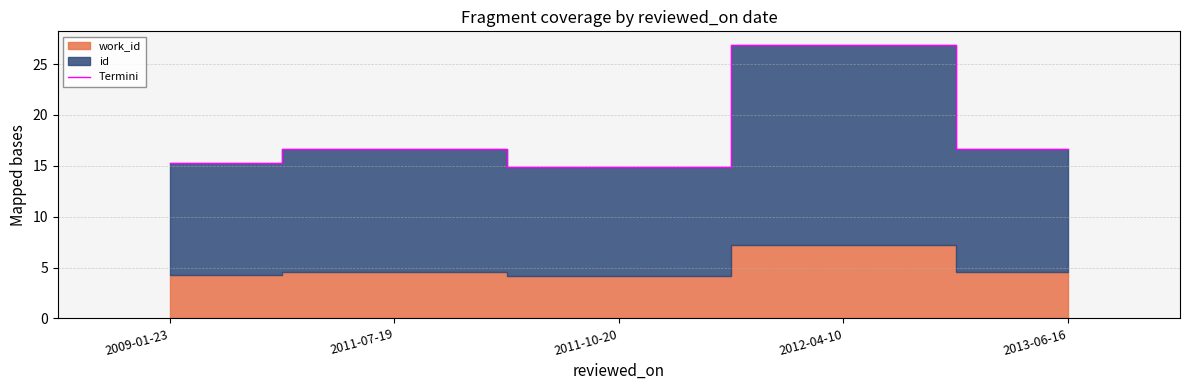

How many data points does each series have?

5